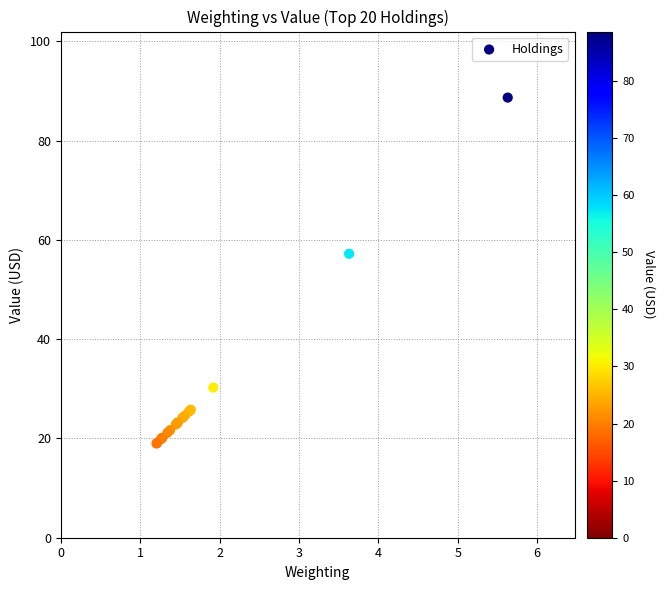

What Y value in the scatter plot is closest to 53?

57.2